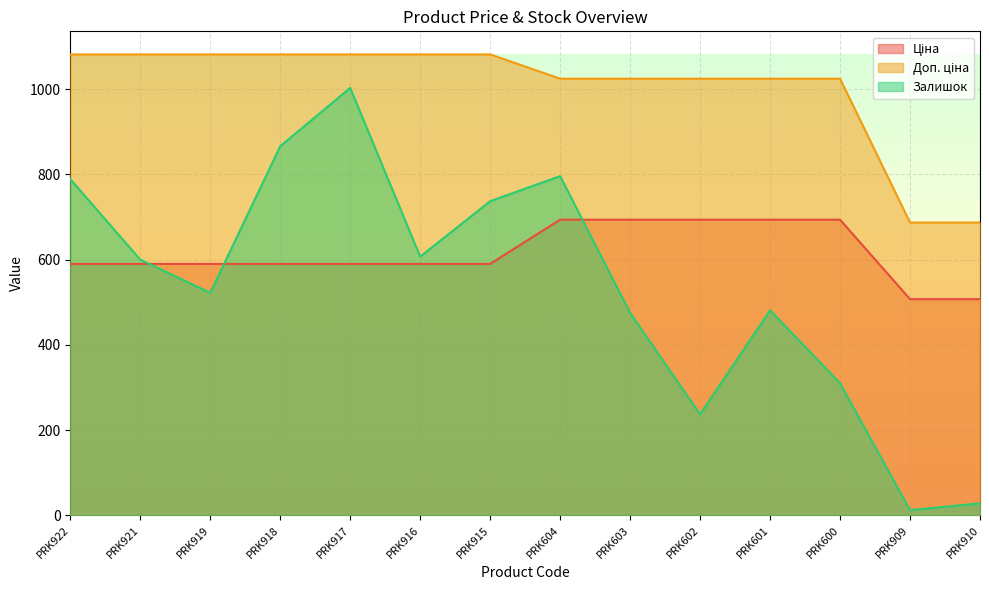

What is the sum of the Залишок values at PRK602 and PRK916?

844.0